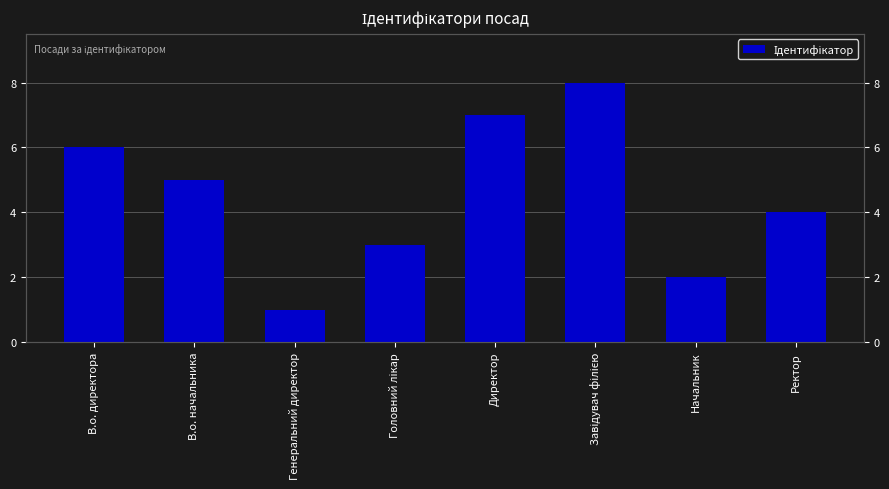

What is the maximum value shown in the chart?

8